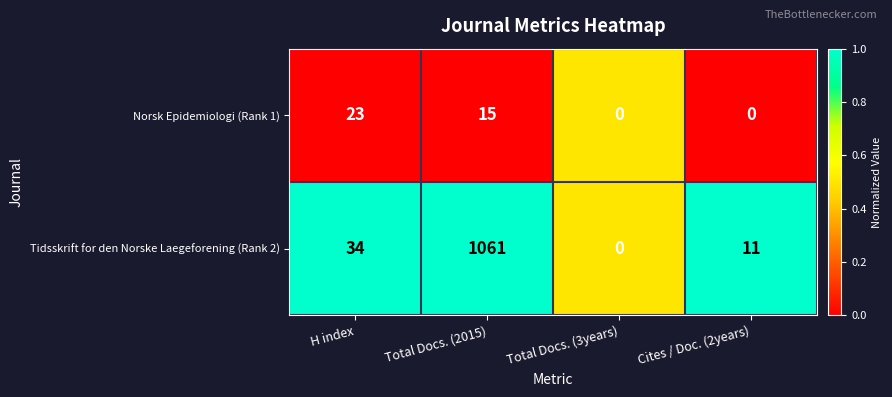

Rank the series by their average value, from highest to lowest.

Tidsskrift for den Norske Laegeforening (Rank 2), Norsk Epidemiologi (Rank 1)